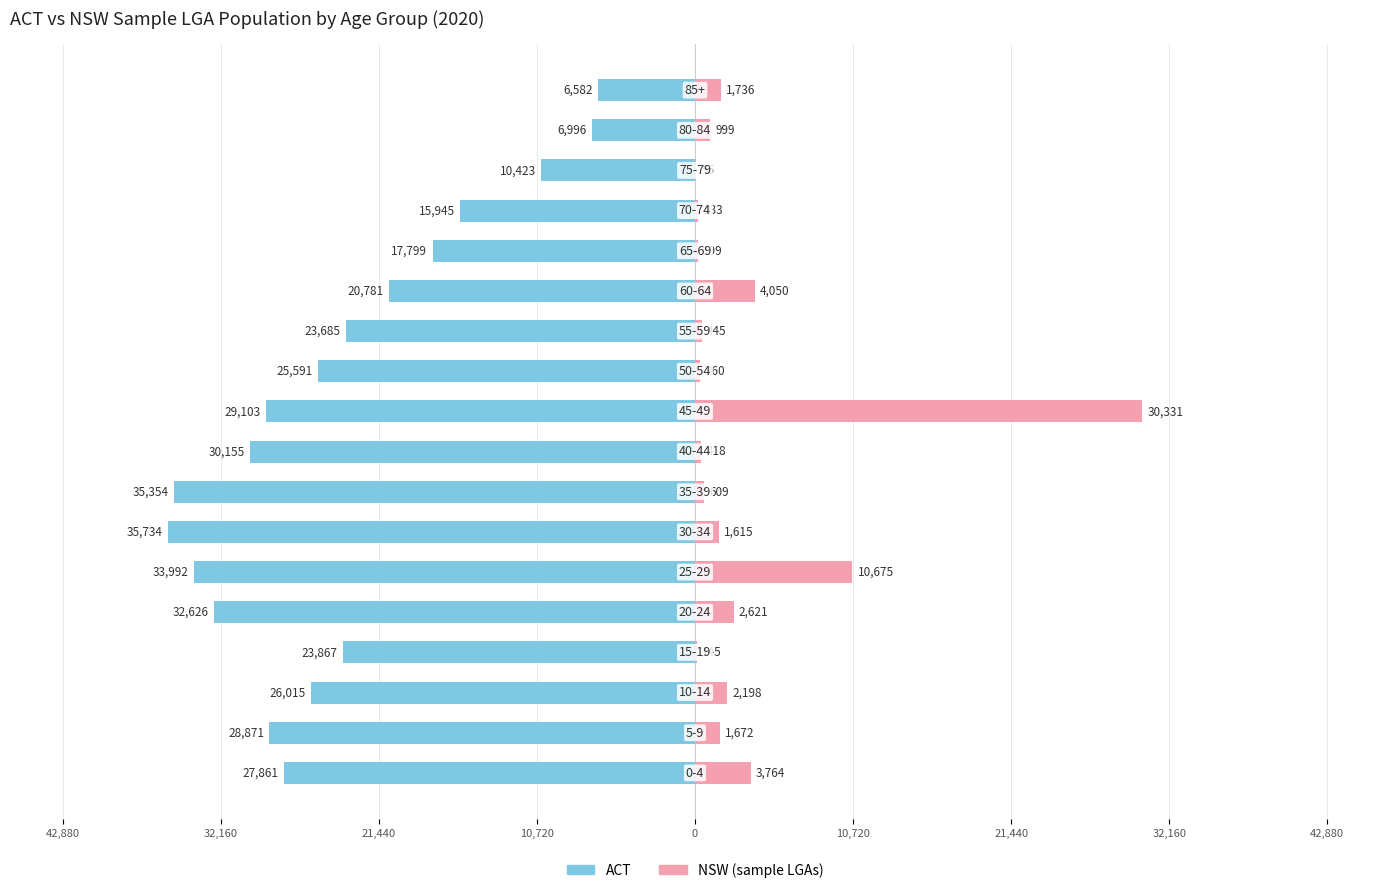

Is it true that ACT equals -17472 at 10?

False